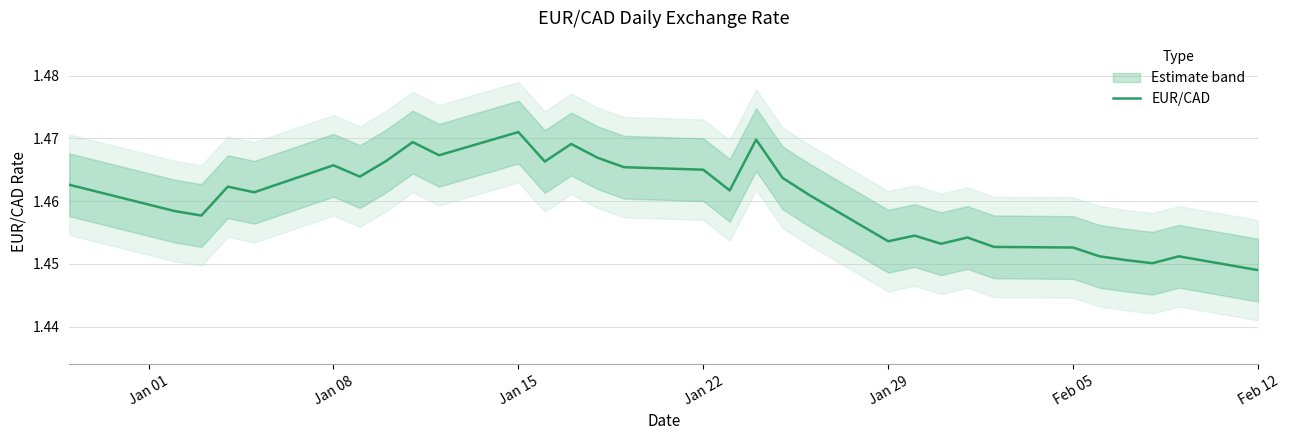

What is the value of the 2nd point from the left?

1.5